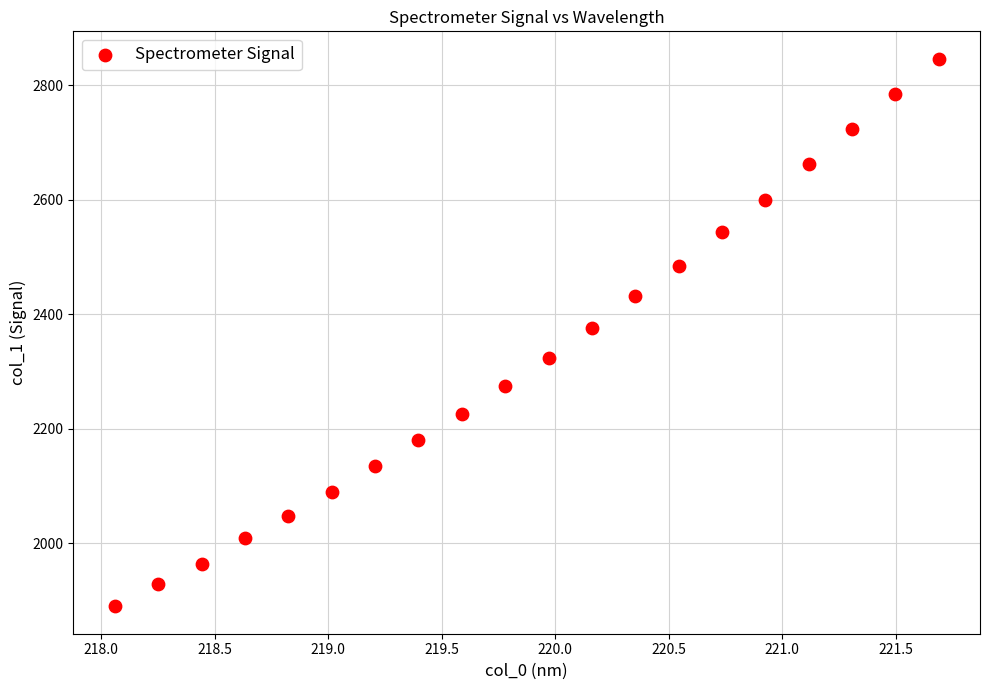

What is the range of X values (max minus min)?

3.6